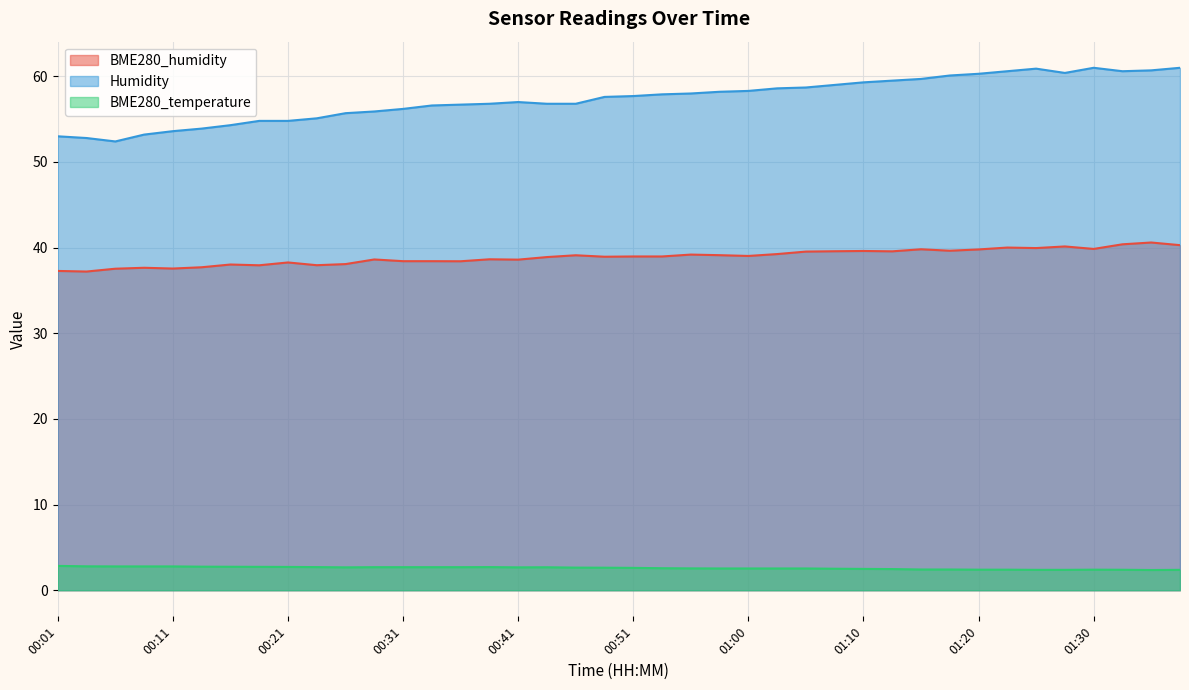

Reading left to right, what are all the values shown in this chart?

BME280_humidity: 37.3	37.2	37.5	37.6	37.6	37.7	38.0	37.9	38.3	38.0	38.1	38.6	38.4	38.4	38.4	38.6	38.6	38.9	39.1	38.9	39.0	39.0	39.2	39.1	39.0	39.2	39.5	39.6	39.6	39.6	39.8	39.6	39.8	40.0	40.0	40.1	39.9	40.4	40.6	40.3
Humidity: 53.0	52.8	52.4	53.2	53.6	53.9	54.3	54.8	54.8	55.1	55.7	55.9	56.2	56.6	56.7	56.8	57.0	56.8	56.8	57.6	57.7	57.9	58.0	58.2	58.3	58.6	58.7	59.0	59.3	59.5	59.7	60.1	60.3	60.6	60.9	60.4	61.0	60.6	60.7	61.0
BME280_temperature: 2.8	2.8	2.8	2.8	2.8	2.8	2.7	2.7	2.7	2.7	2.7	2.7	2.7	2.7	2.7	2.7	2.7	2.7	2.6	2.6	2.6	2.6	2.5	2.5	2.5	2.5	2.5	2.5	2.5	2.5	2.4	2.4	2.4	2.4	2.4	2.4	2.4	2.4	2.4	2.4